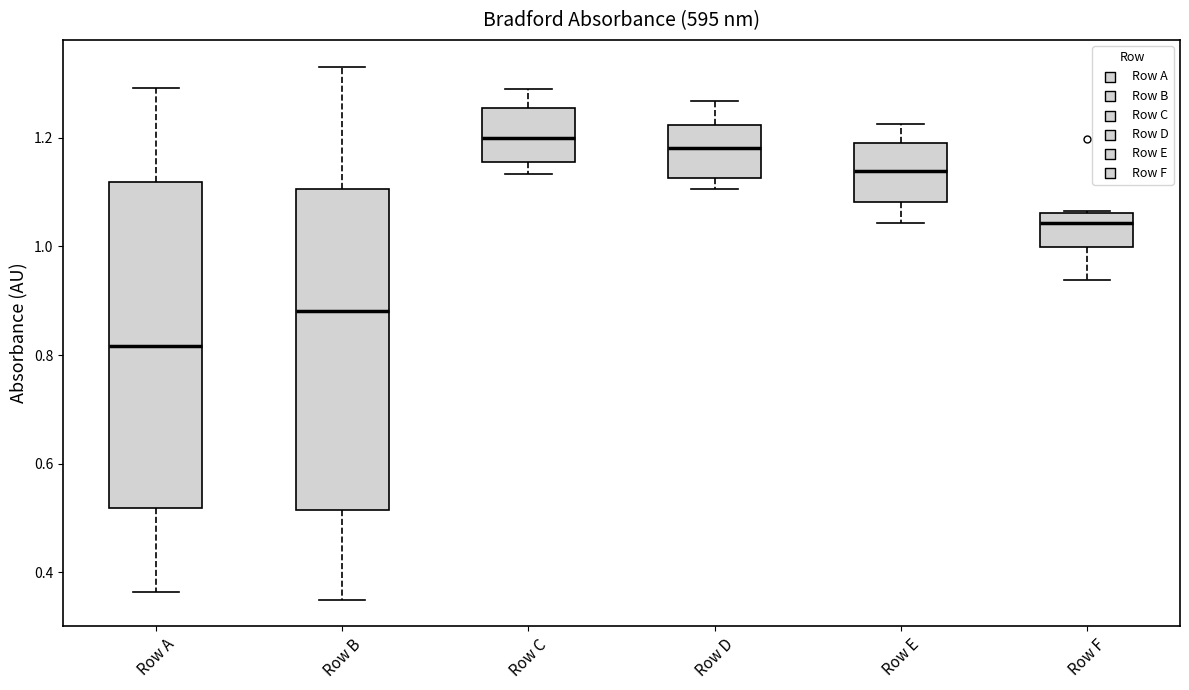

Reading left to right, read every box against the y-axis: the position of its median line, the range the box covers, and the ends of its whiskers. The values are not printed on the chart, so give them approximately, as read against the axis.

Row A: median 0.82, box 0.52 to 1.12, whiskers 0.36 to 1.30
Row B: median 0.88, box 0.52 to 1.10, whiskers 0.34 to 1.34
Row C: median 1.20, box 1.16 to 1.26, whiskers 1.14 to 1.28
Row D: median 1.18, box 1.12 to 1.22, whiskers 1.10 to 1.26
Row E: median 1.14, box 1.08 to 1.20, whiskers 1.04 to 1.22
Row F: median 1.04, box 1.00 to 1.06, whiskers 0.94 to 1.06